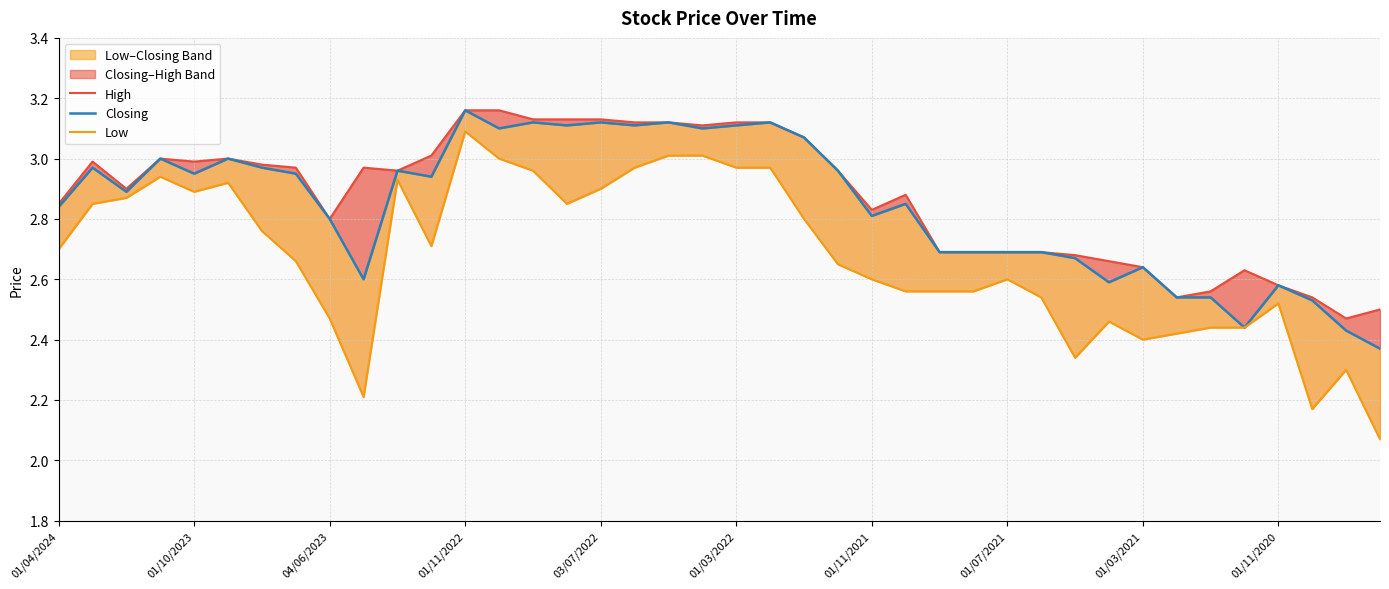

Read the High value at 18.

3.1